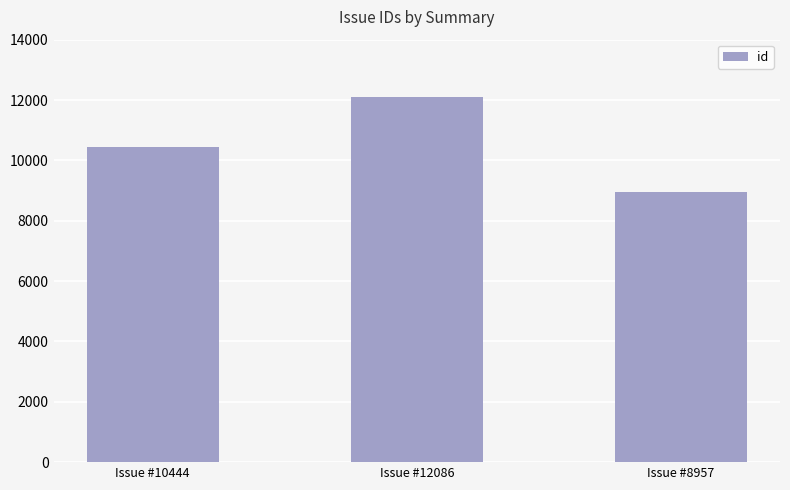

What is the label of the 2nd bar from the right?

Issue #12086